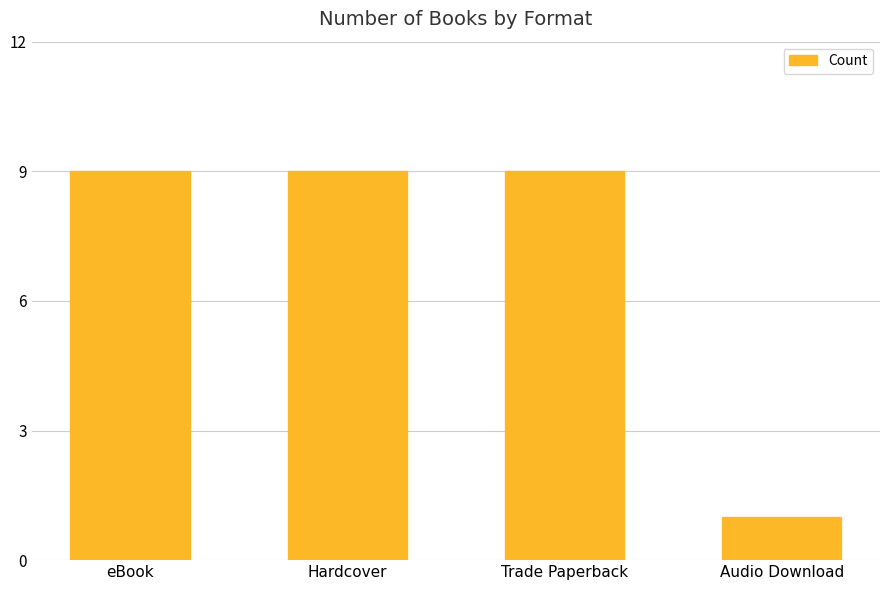

Count the number of data series in this chart.

1